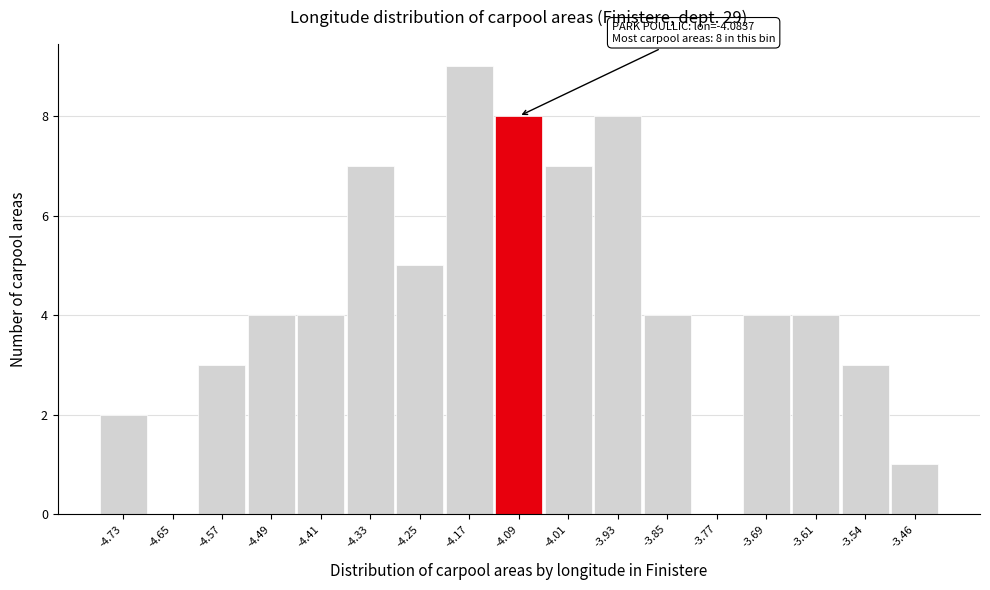

Which range on the x-axis has the tallest bar?

-4.21 to -4.13